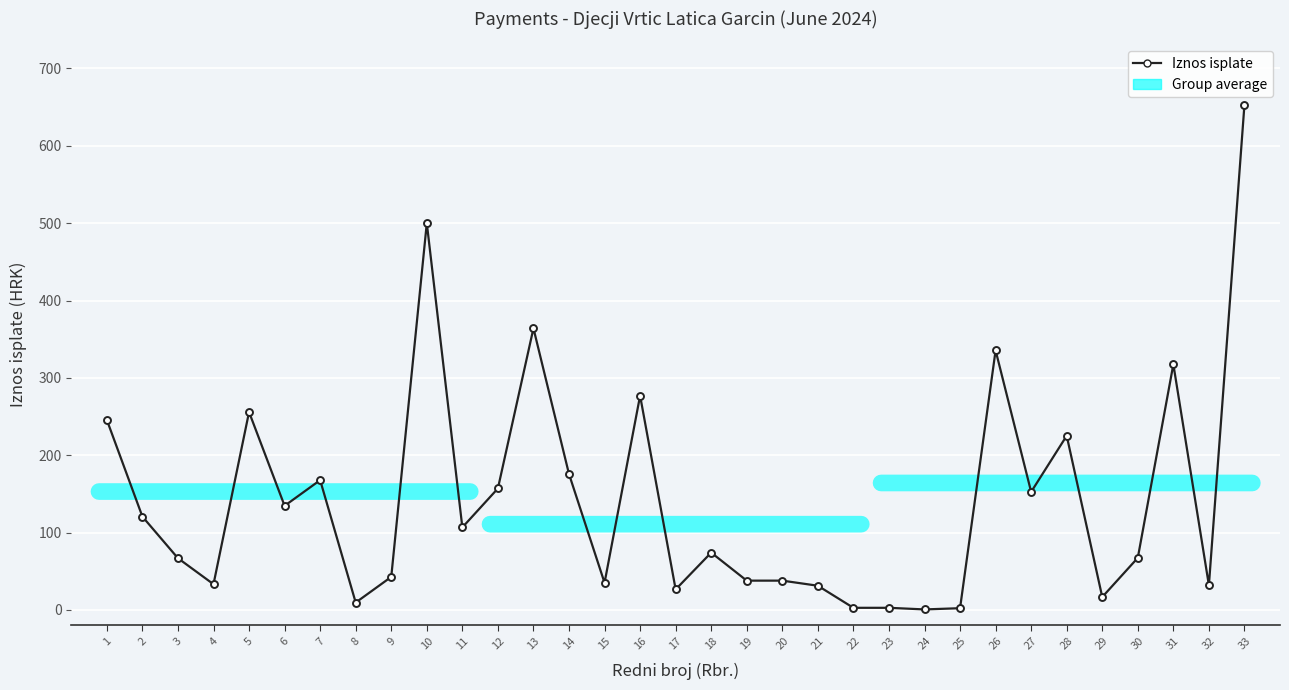

Where does the data first go above 74?

1